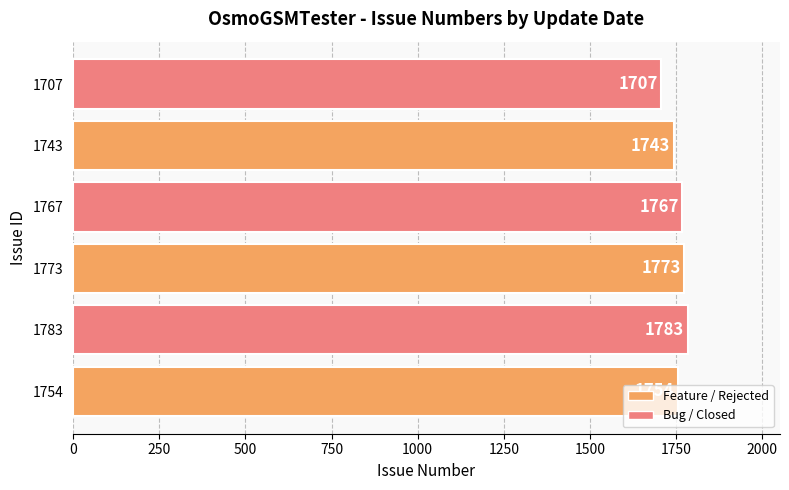

Is it true that the value at 1707 is 1707?

True